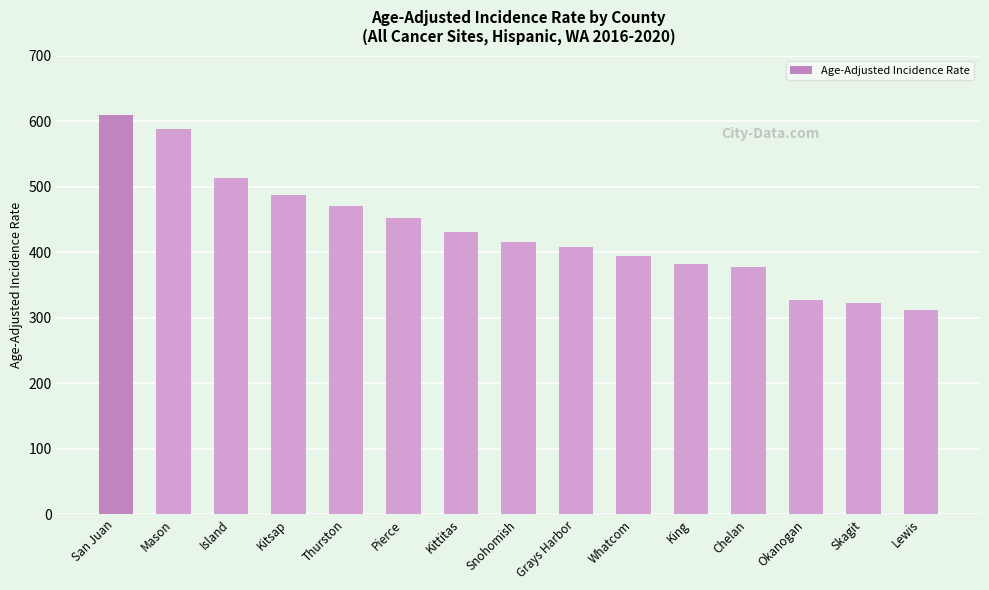

How many categories are shown in the chart?

15